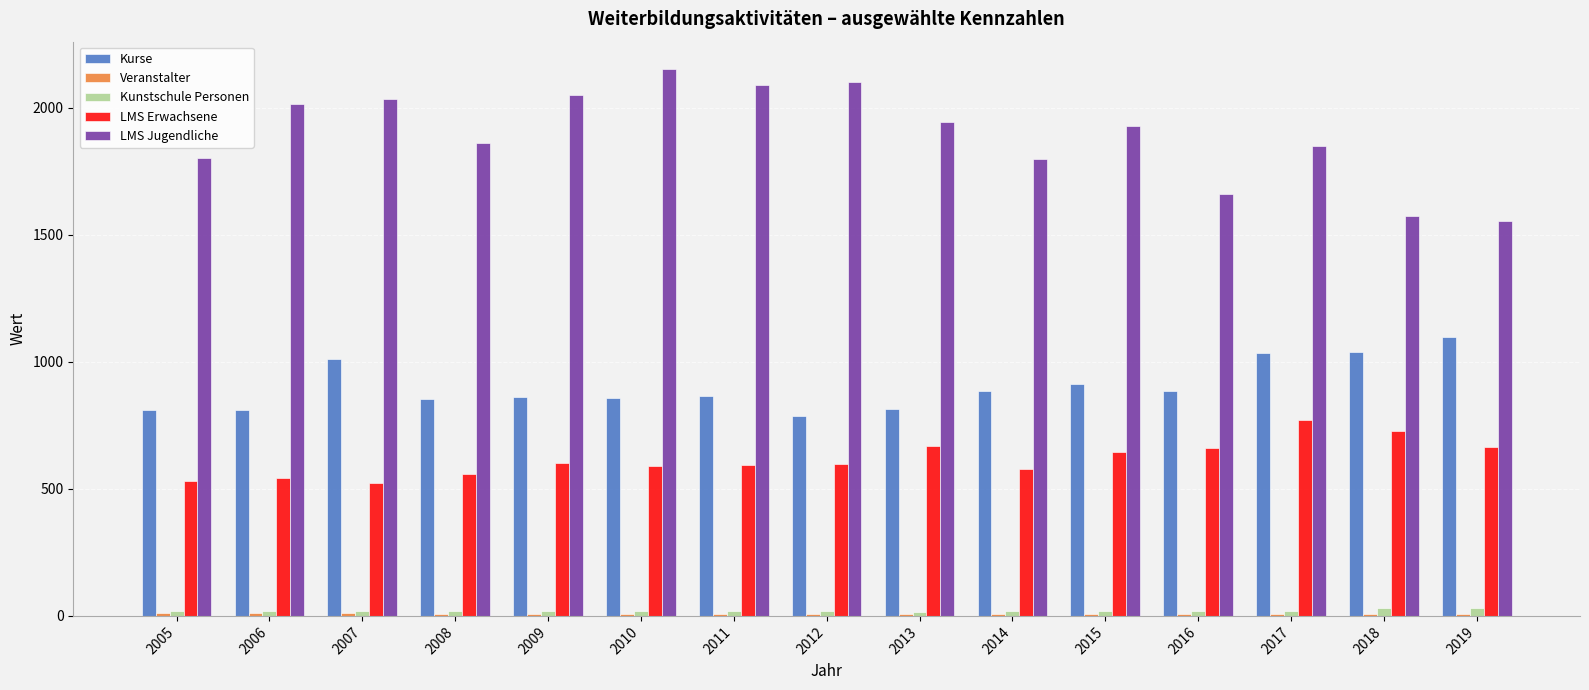

How many data points in Kunstschule Personen are less than 20?

7